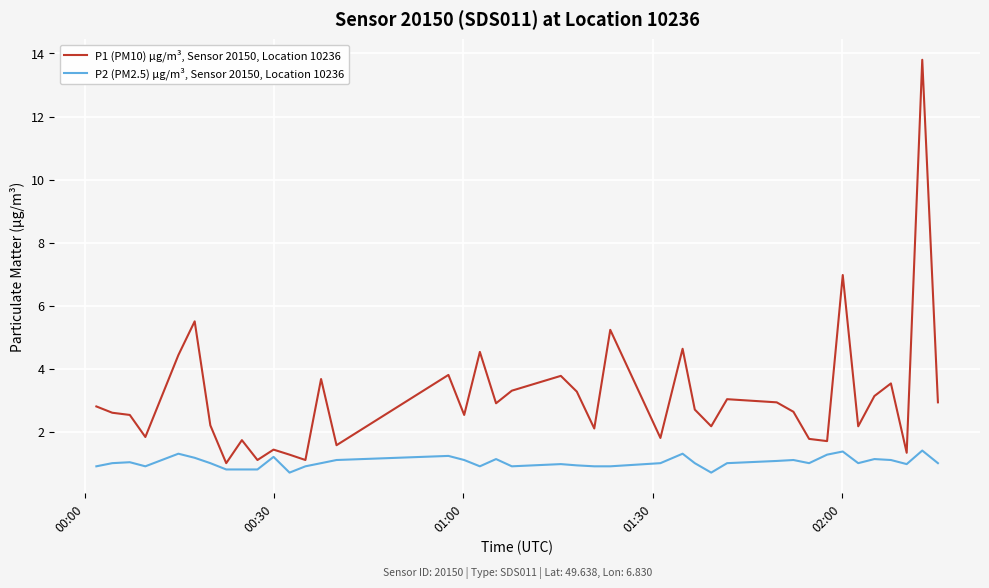

Which series has the widest spread of values?

P1 (PM10) µg/m³, Sensor 20150, Location 10236